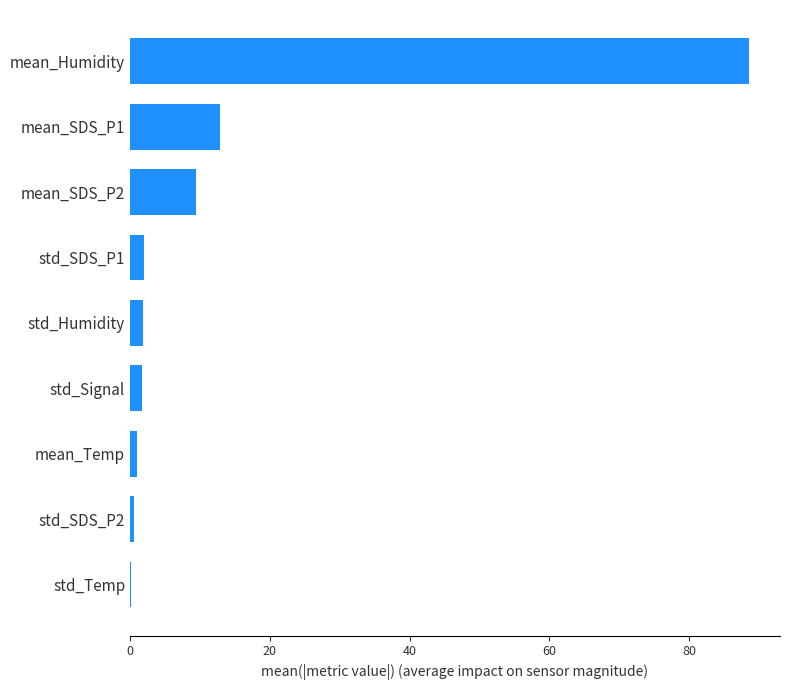

What is the sum of all values?

118.3